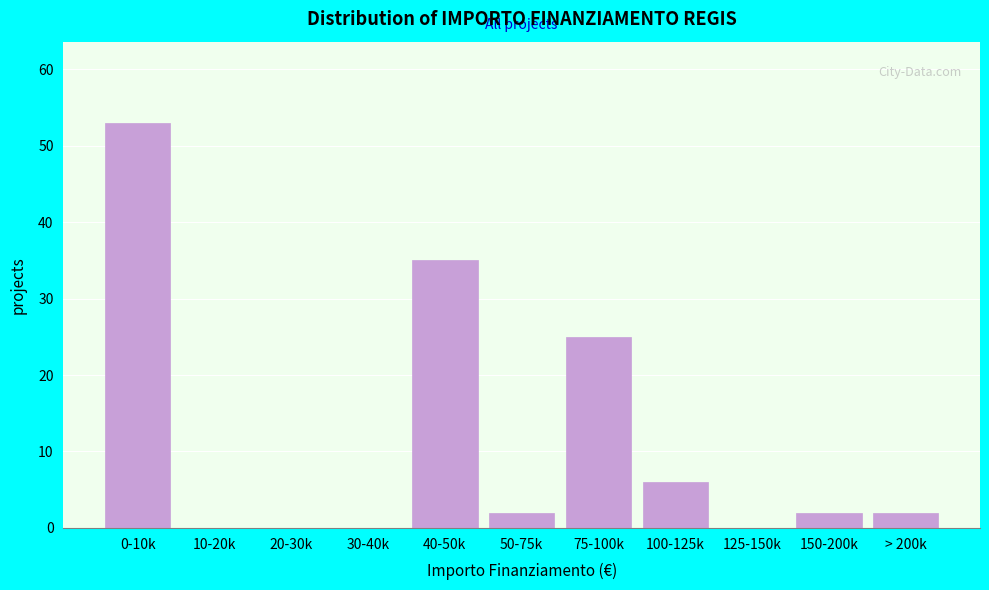

Reading left to right, what are all the values shown in this chart?

0-10k=53	10-20k=0	20-30k=0	30-40k=0	40-50k=35	50-75k=2	75-100k=25	100-125k=6	125-150k=0	150-200k=2	> 200k=2